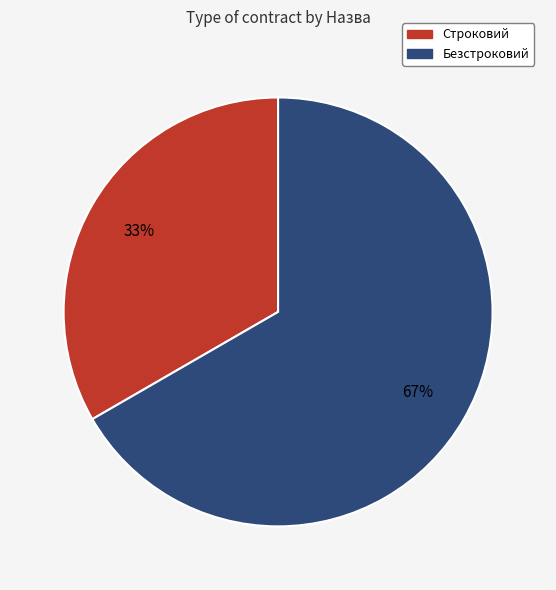

Between Строковий and Безстроковий, which is larger?

Безстроковий